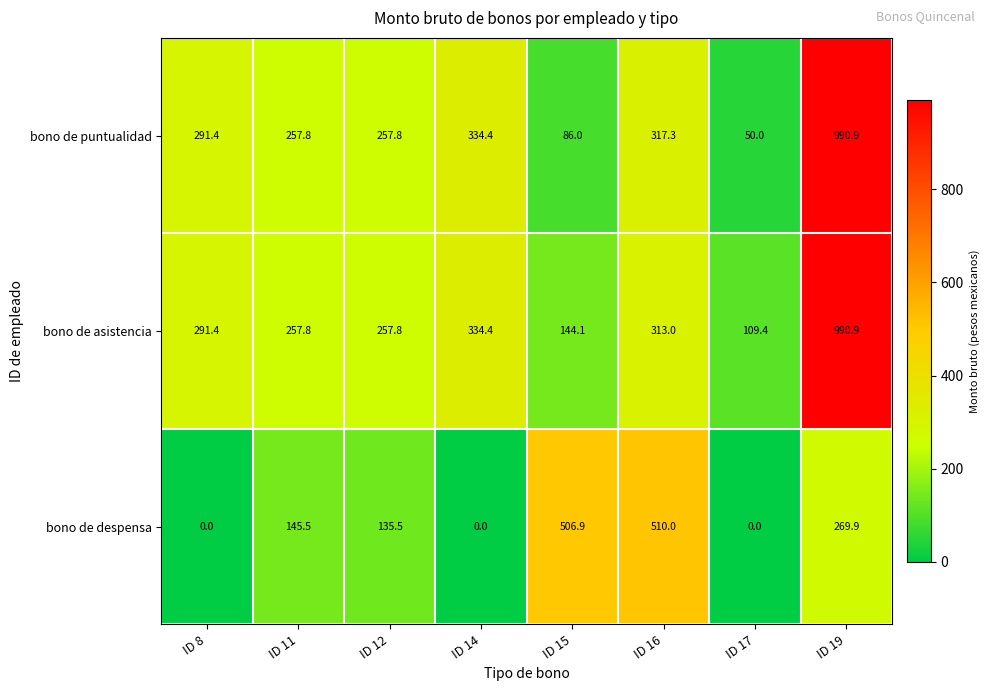

What is the spread (max minus min) of values at ID 12?

122.3